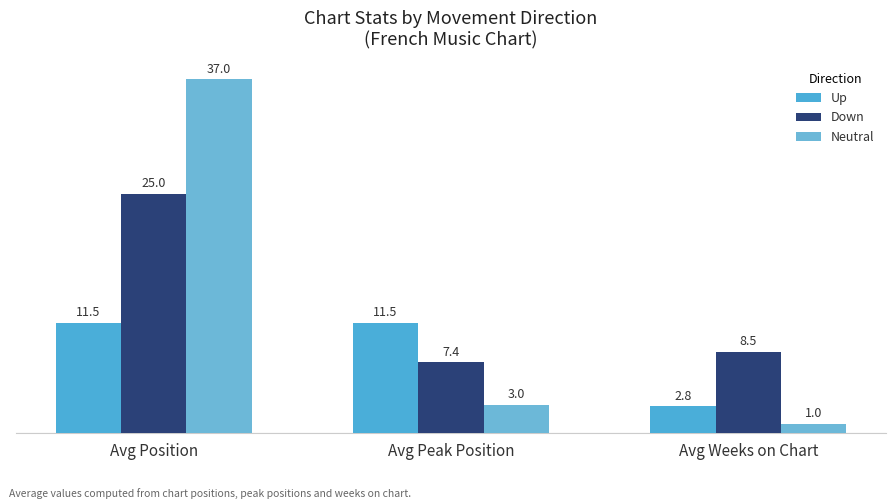

What is the difference between the maximum and minimum values in the Down series?

17.6